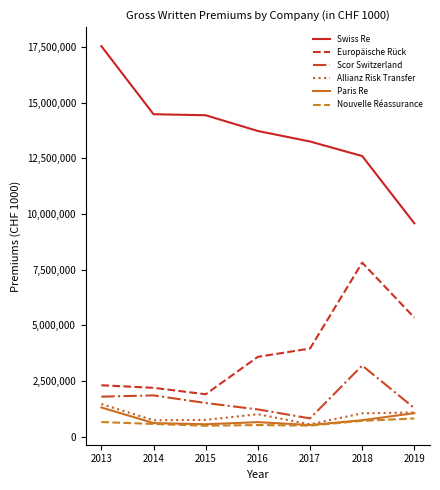

At how many categories does at least one series exceed 16906958?

1